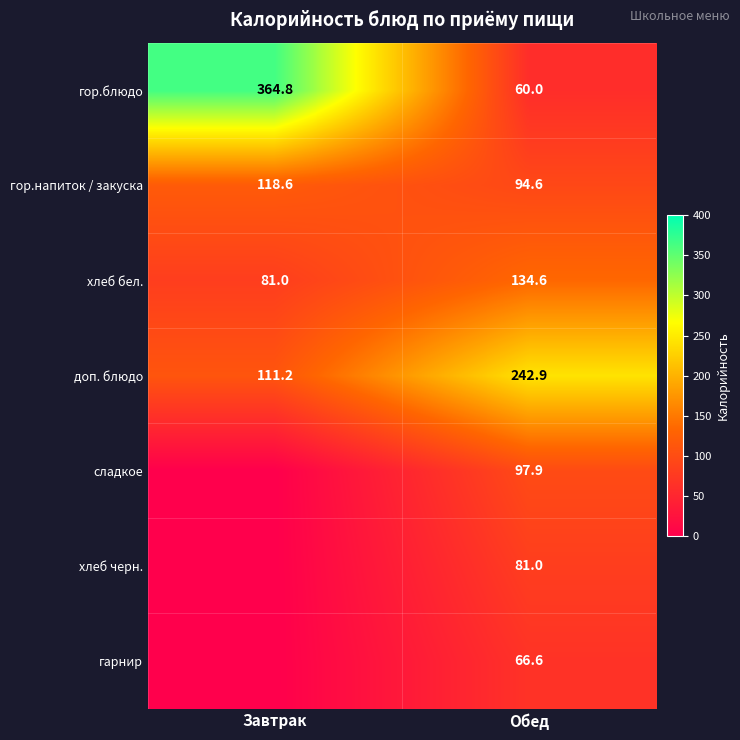

How many categories are shown in the chart?

2